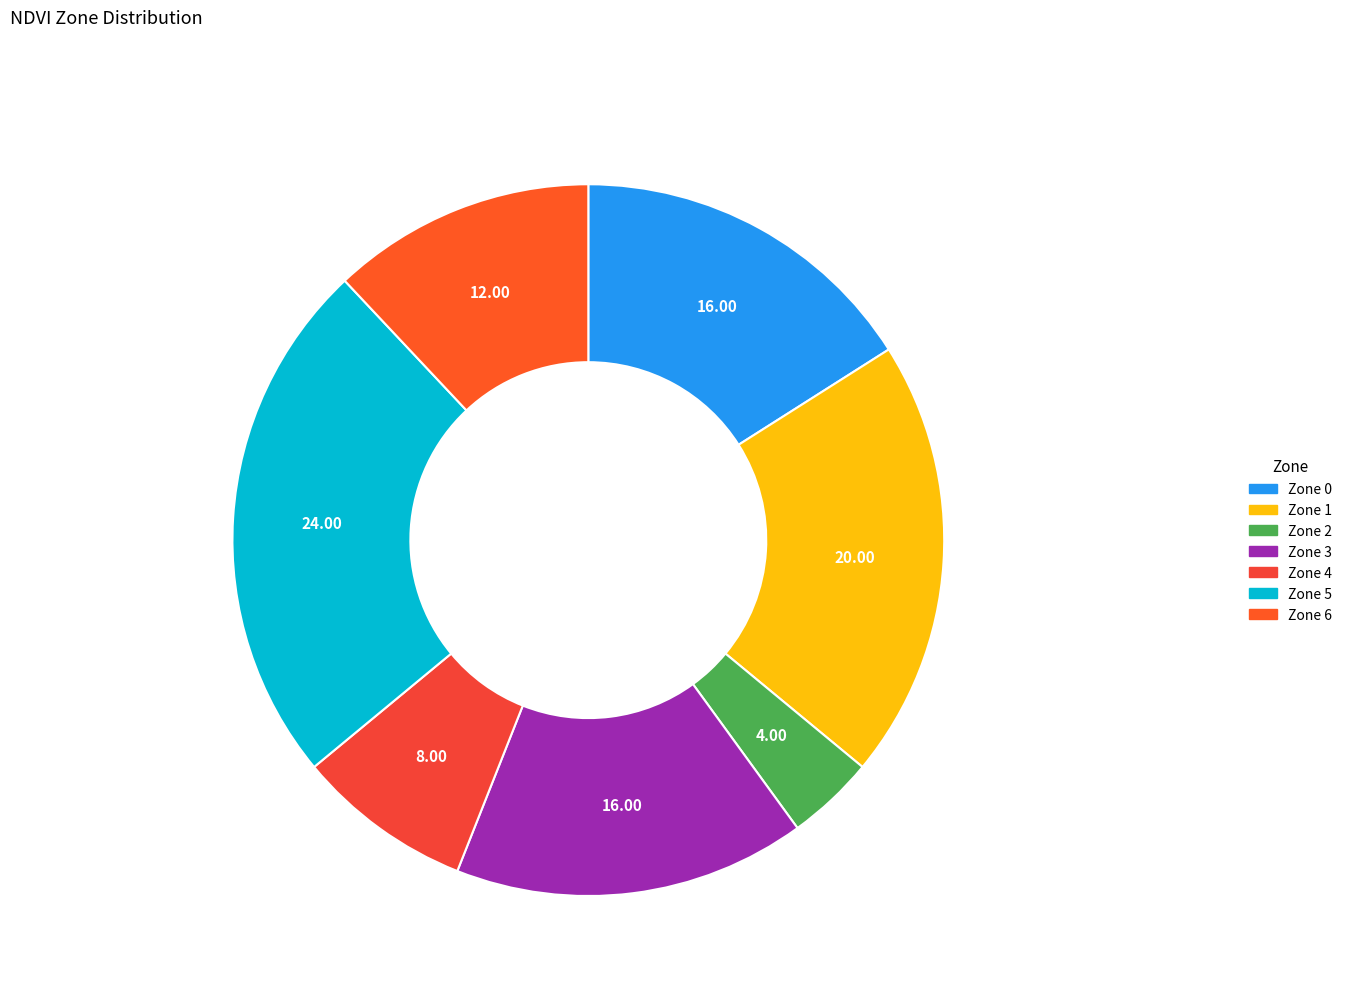

Is there a majority slice in this chart?

No